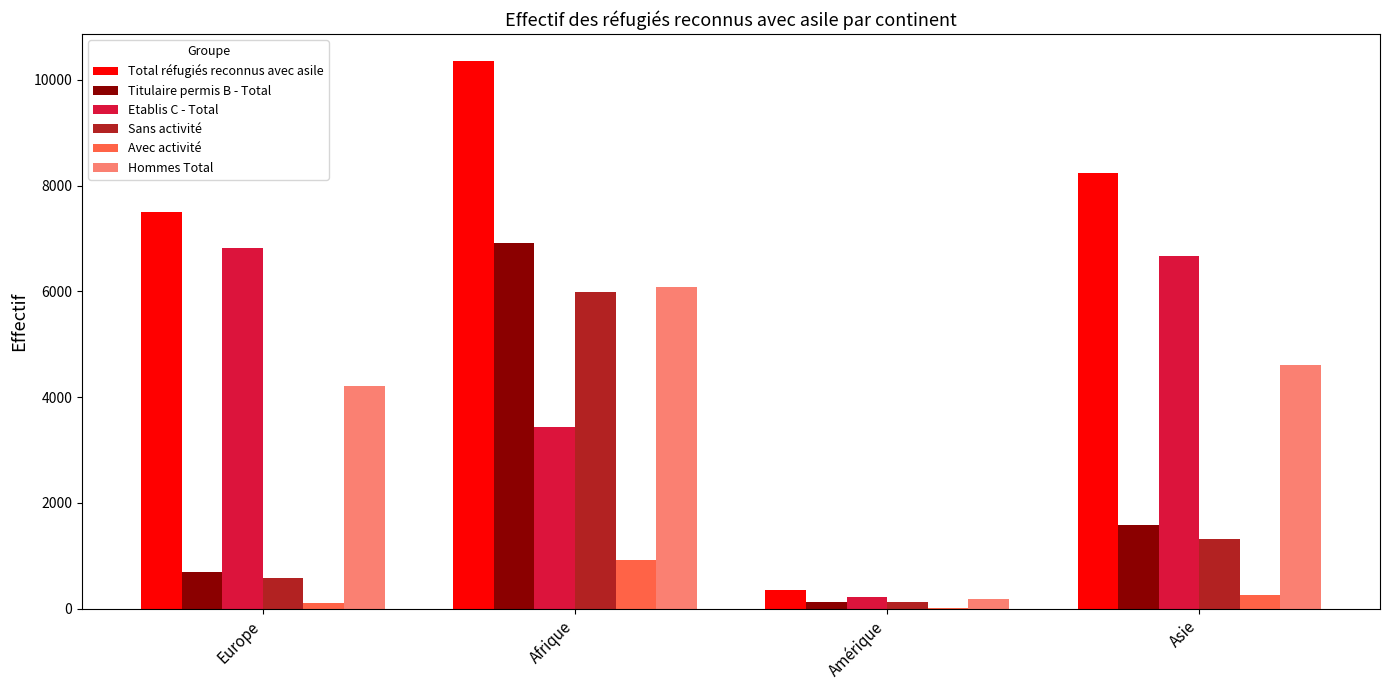

Which series has the widest spread of values?

Total réfugiés reconnus avec asile